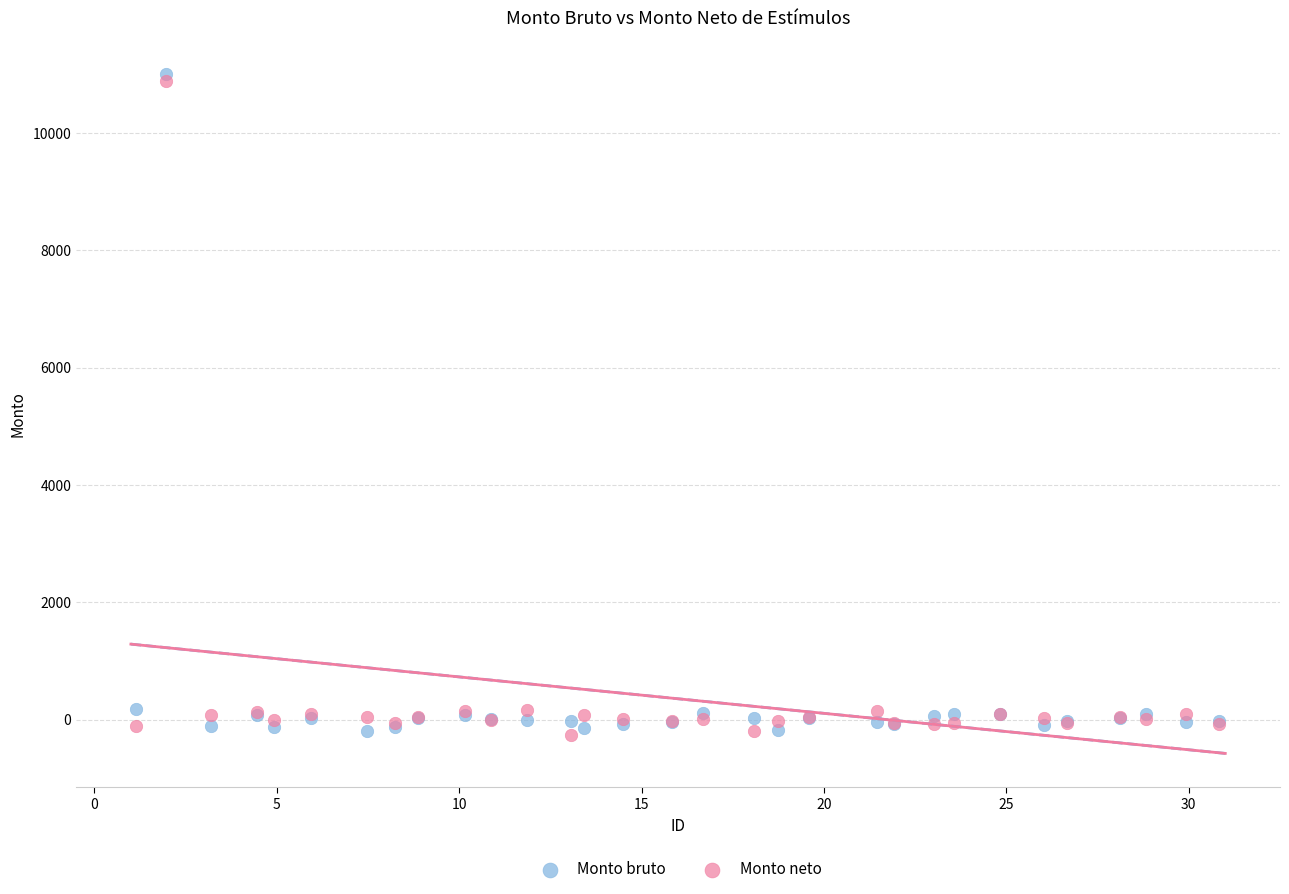

Which series contains the highest Y value?

Monto bruto